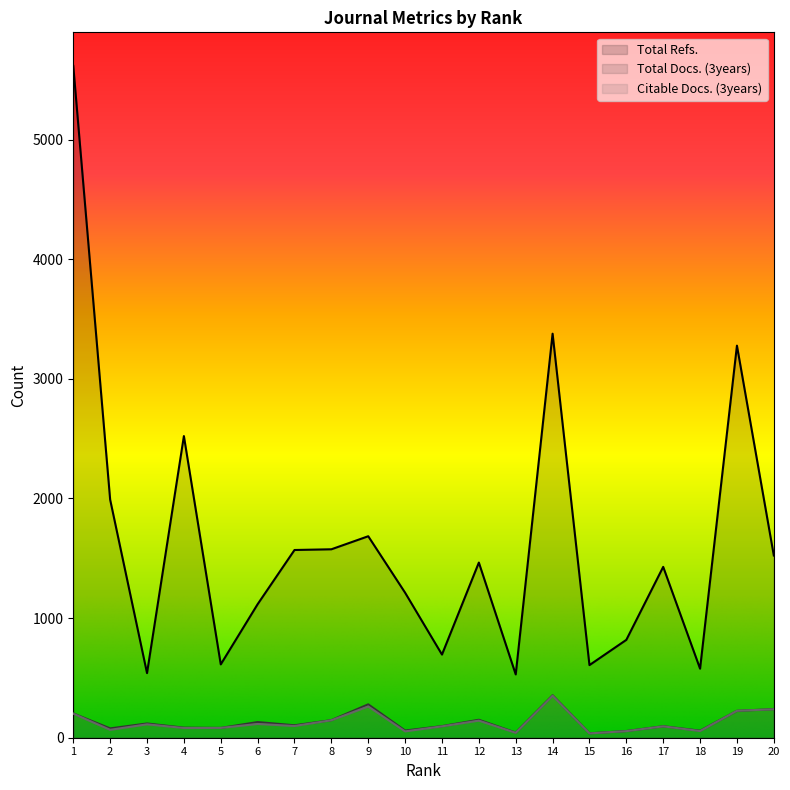

At which label does Total Docs. (3years) reach its peak?

14